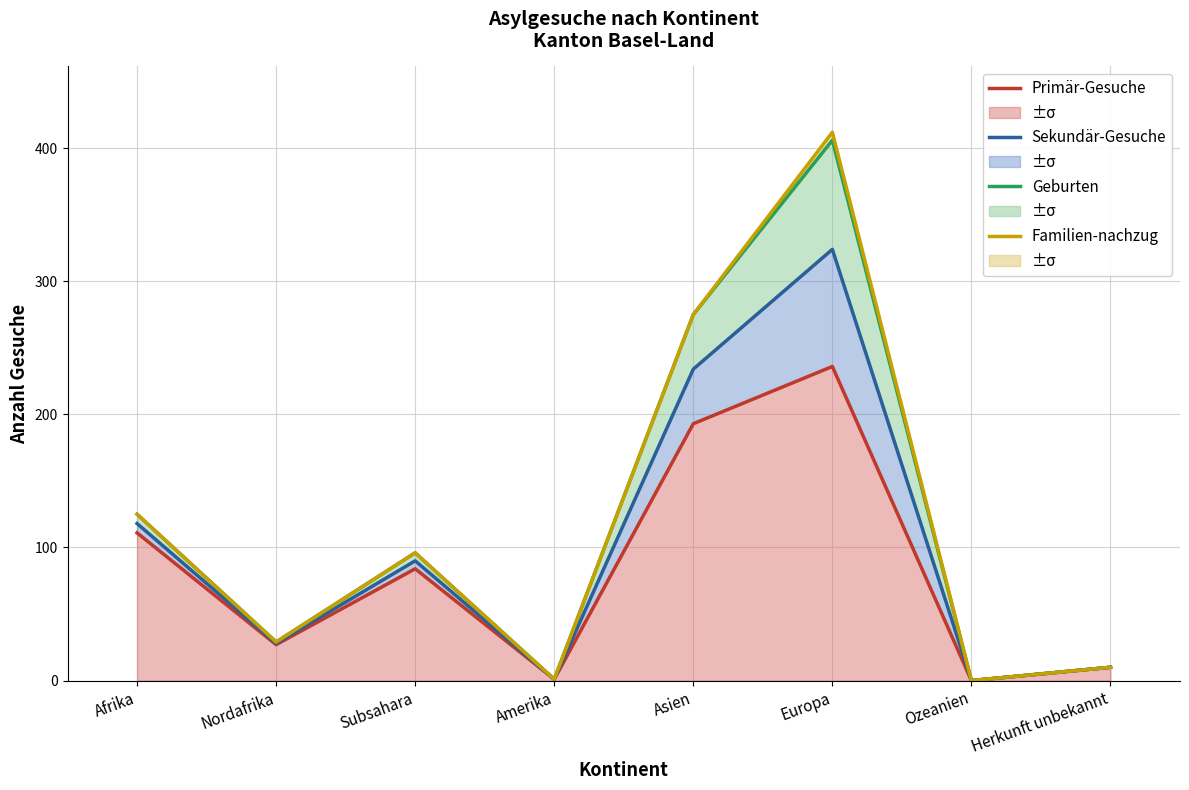

How many values in the Familien-nachzug series exceed 96?

3